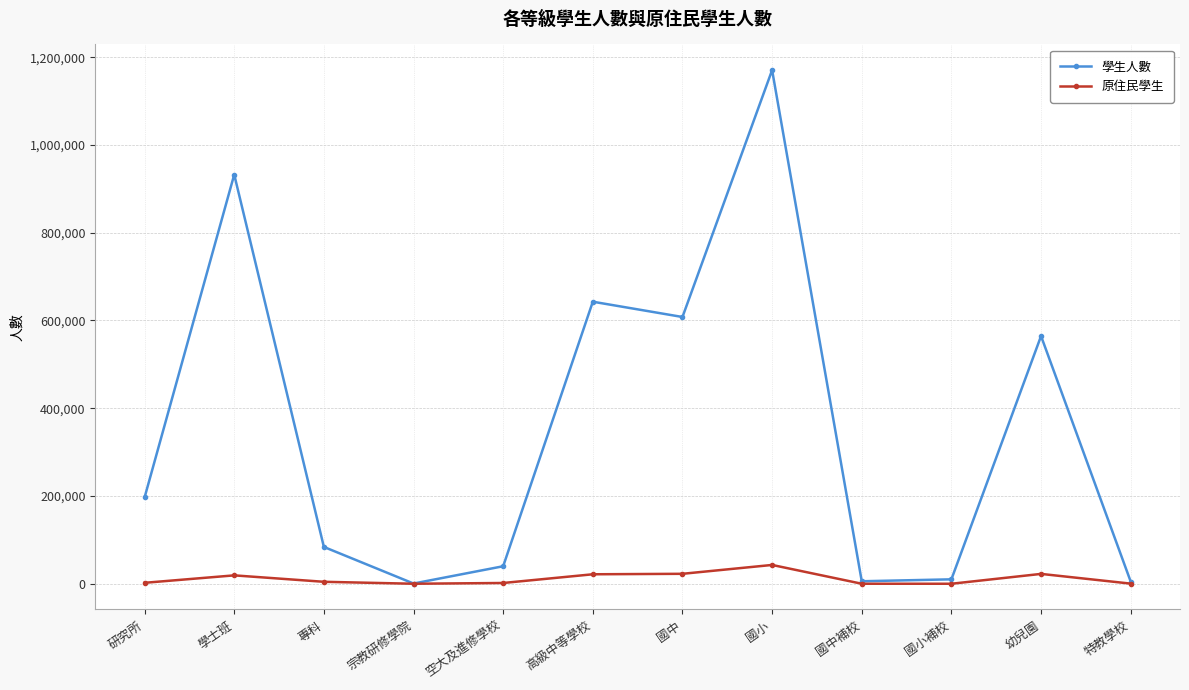

What is the average value of the 學生人數 series?

355027